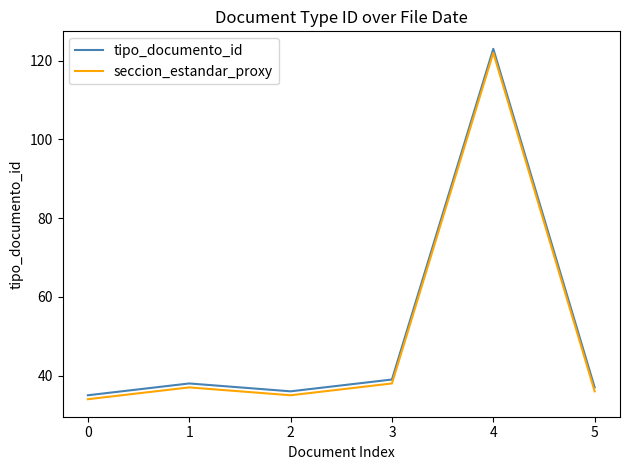

At how many categories does at least one series exceed 64?

1